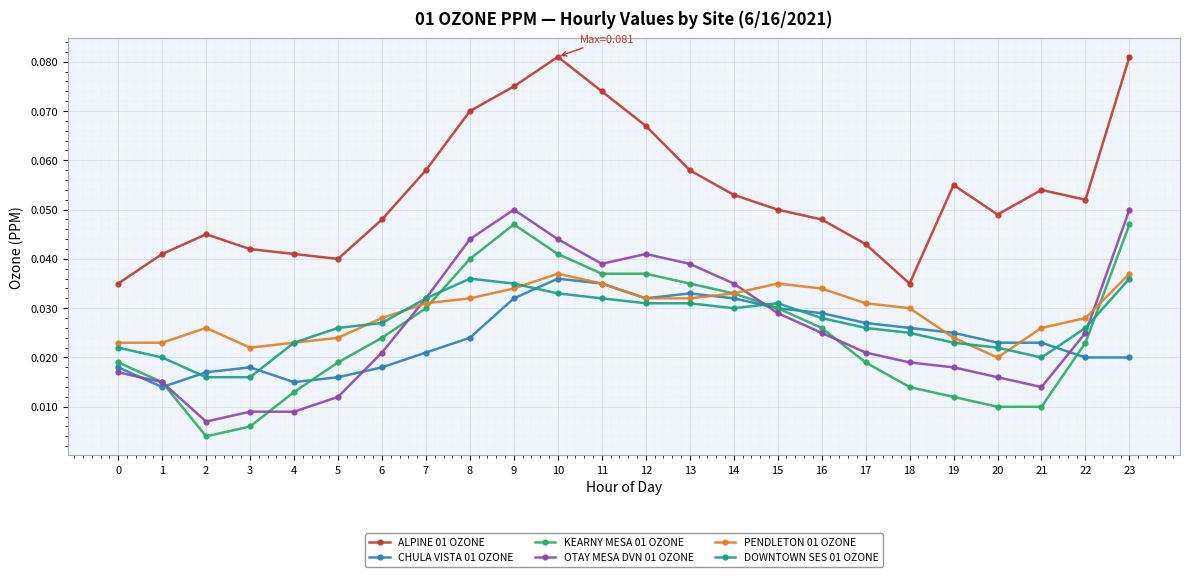

Which series has the largest total across all categories?

ALPINE 01 OZONE